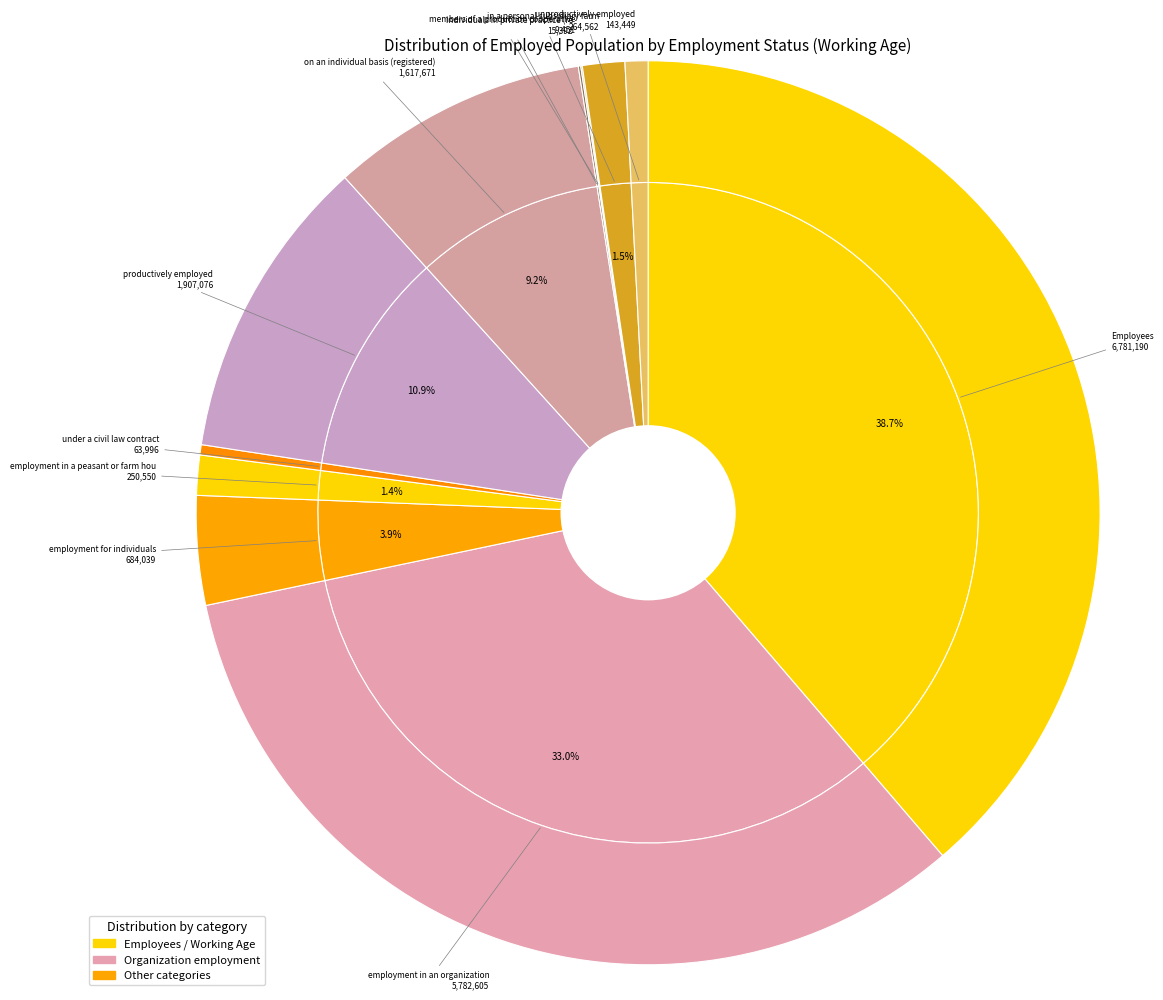

Which has a higher value, individuals in private practice (registered) or Employees?

Employees